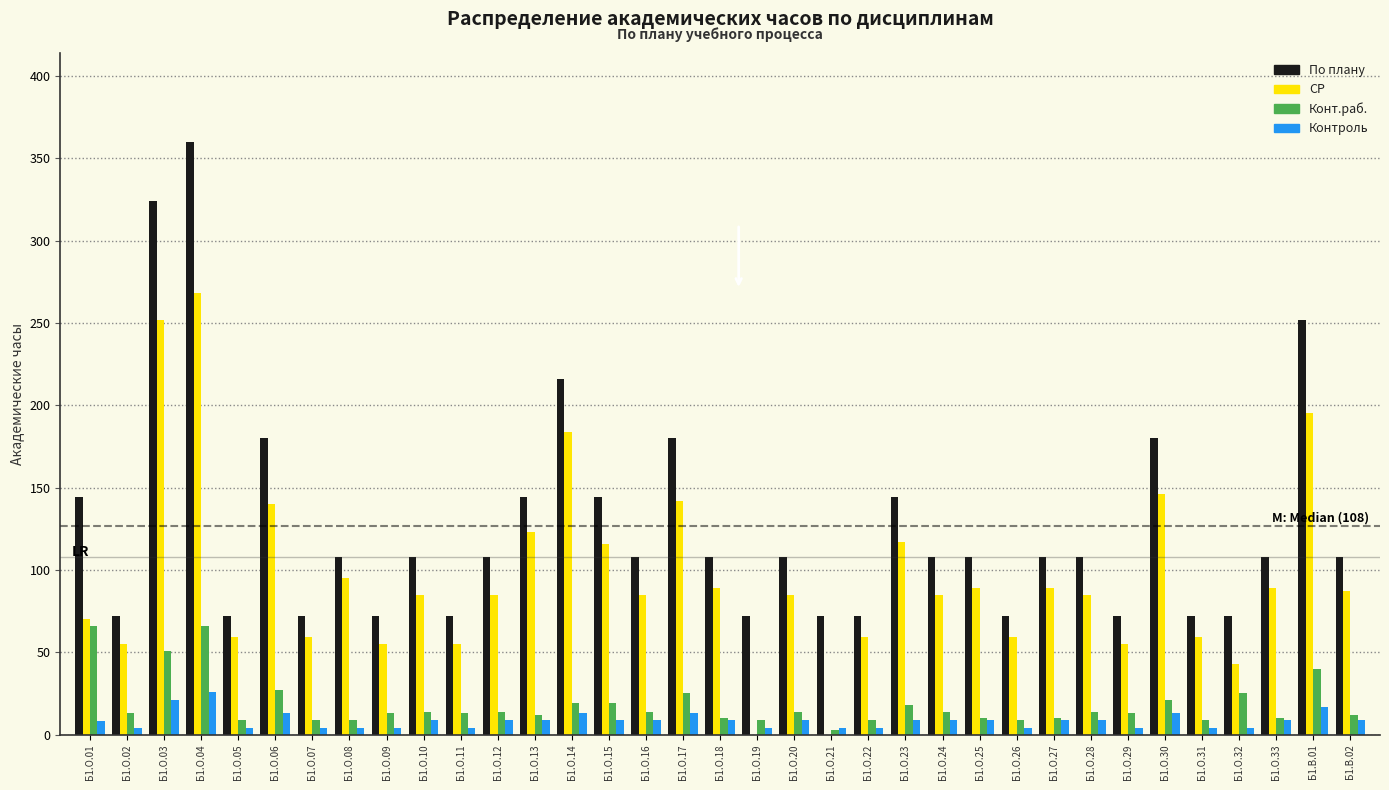

At which category does the chart reach its peak across all series?

Б1.О.04